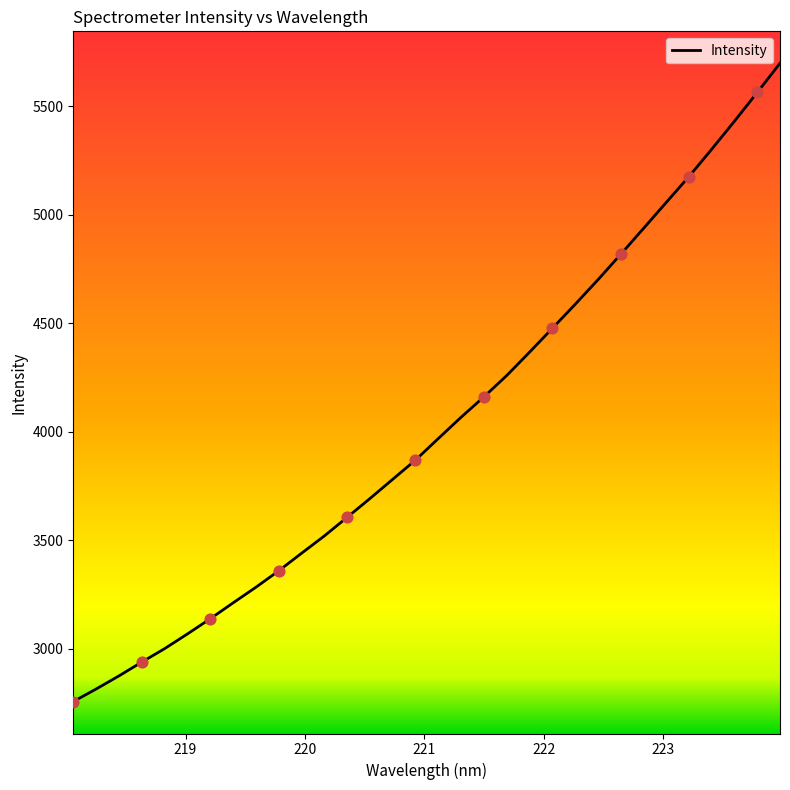

What is the smallest value displayed?

2757.5